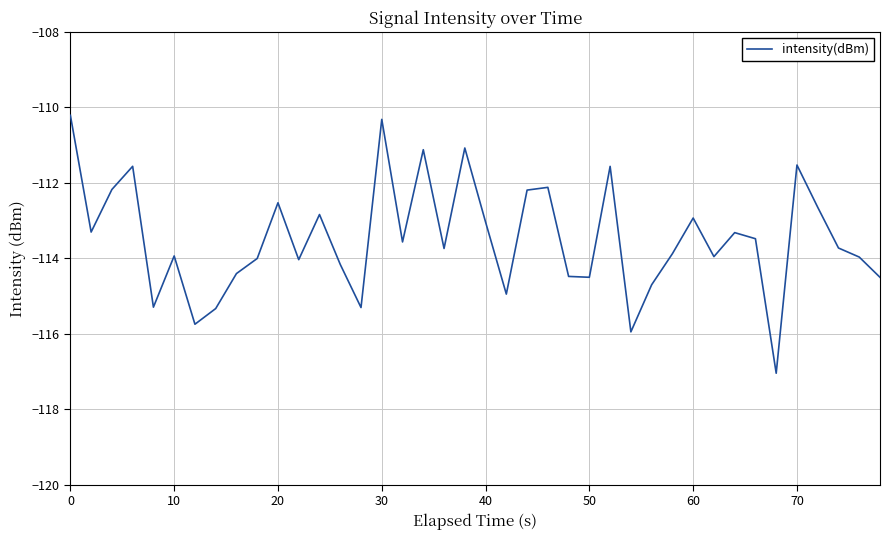

What is the difference between the maximum and minimum values?

6.8